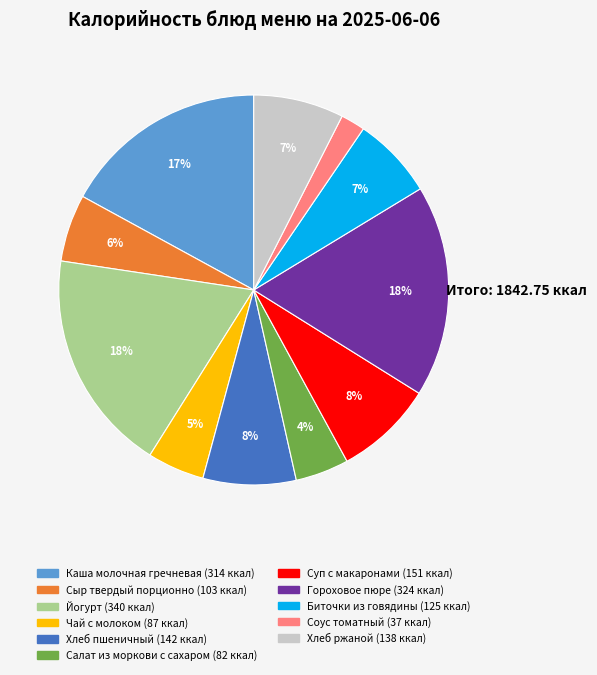

Combined, do Биточки из говядины and Йогурт account for over 50%?

No